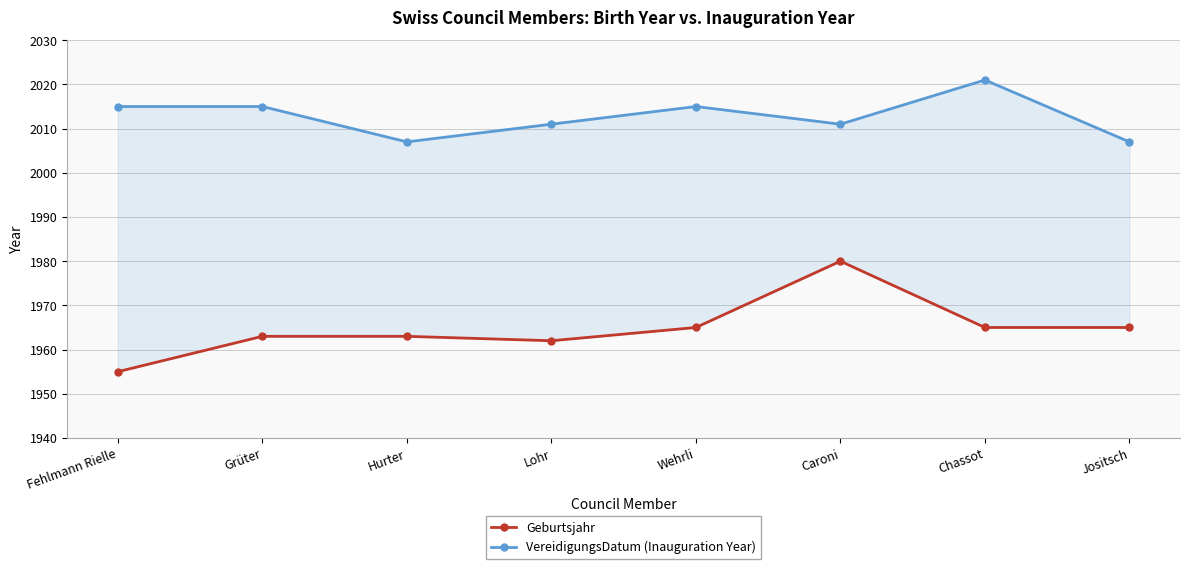

What is the minimum value for VereidigungsDatum (Inauguration Year)?

2007